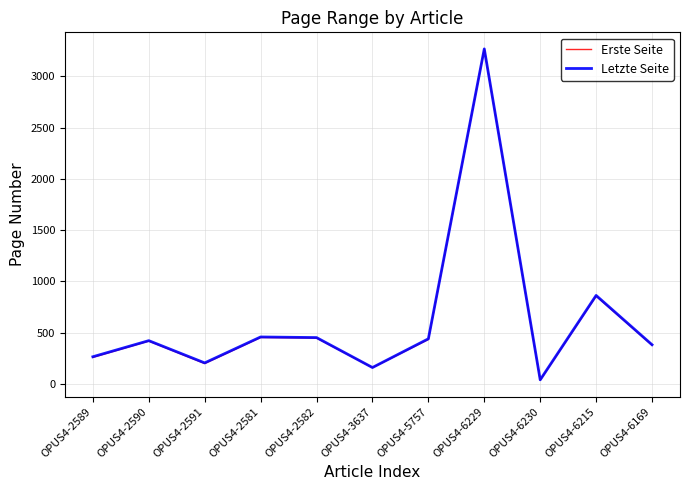

At which label is Letzte Seite closest to 1654?

OPUS4-6215